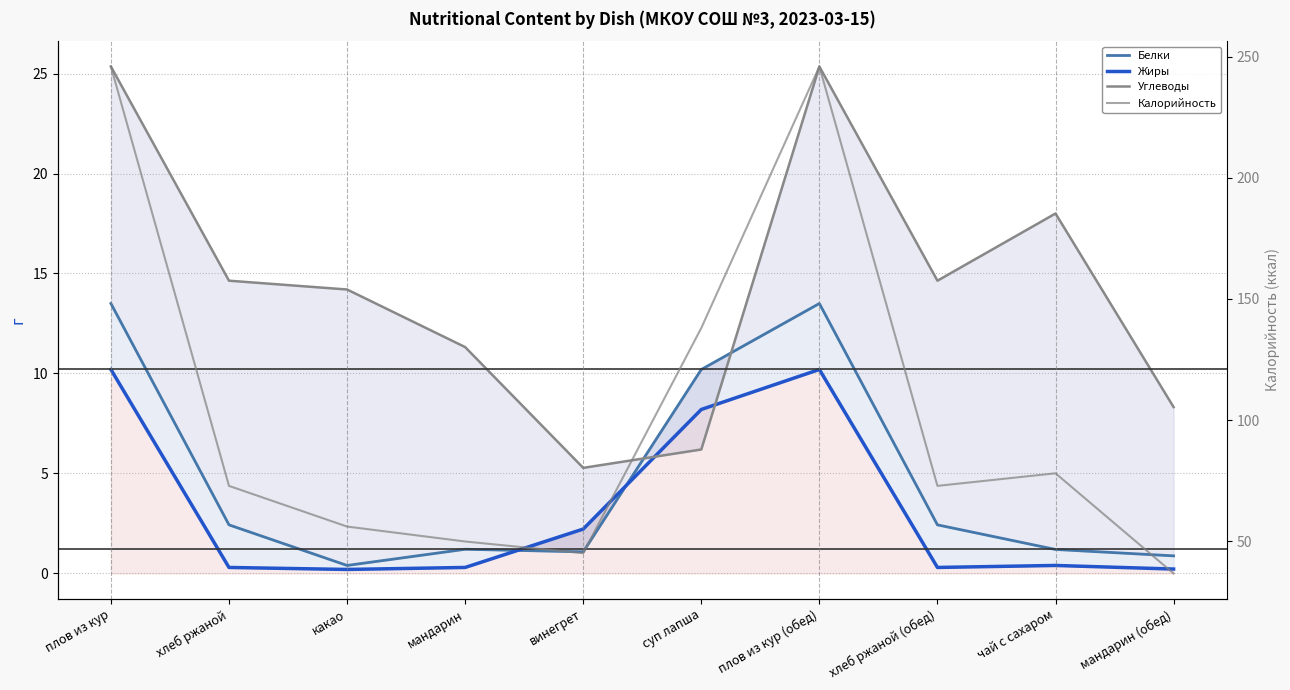

What is the sum of the Углеводы values at плов из кур and винегрет?

30.6